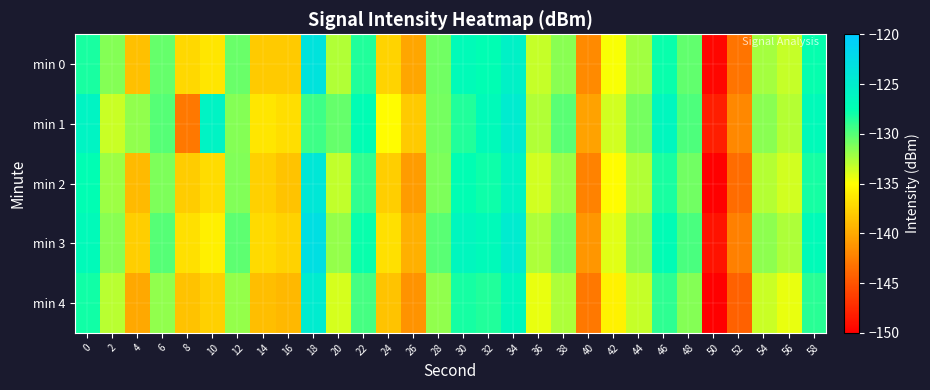

Reading left to right, transcribe all the data shown in this chart.

min 0: 0=-128.3	2=-131.4	4=-138.6	6=-130.4	8=-137.3	10=-136.5	12=-130.6	14=-138.1	16=-138.1	18=-123.4	20=-132.7	22=-128.5	24=-137.5	26=-140.2	28=-130.8	30=-127.0	32=-127.5	34=-125.5	36=-133.3	38=-131.5	40=-141.9	42=-134.8	44=-132.2	46=-127.8	48=-130.4	50=-149.6	52=-143.2	54=-132.3	56=-133.2	58=-127.7
min 1: 0=-125.9	2=-133.4	4=-131.8	6=-130.0	8=-142.9	10=-125.8	12=-131.5	14=-136.5	16=-136.9	18=-129.4	20=-130.5	22=-127.3	24=-135.2	26=-138.1	28=-131.0	30=-128.5	32=-126.9	34=-124.8	36=-132.7	38=-130.1	40=-140.5	42=-133.6	44=-131.0	46=-126.4	48=-129.8	50=-148.2	52=-142.0	54=-131.5	56=-132.8	58=-126.9
min 2: 0=-127.5	2=-132.1	4=-139.0	6=-131.2	8=-138.0	10=-137.1	12=-131.3	14=-137.8	16=-138.5	18=-124.1	20=-133.2	22=-129.0	24=-137.9	26=-140.8	28=-131.2	30=-127.5	32=-127.9	34=-125.9	36=-133.7	38=-132.0	40=-142.3	42=-135.2	44=-132.7	46=-128.3	48=-130.8	50=-150.0	52=-143.6	54=-132.8	56=-133.7	58=-128.1
min 3: 0=-126.8	2=-131.5	4=-137.9	6=-130.0	8=-136.8	10=-135.9	12=-130.2	14=-137.2	16=-137.6	18=-122.9	20=-131.9	22=-127.8	24=-136.8	26=-139.6	28=-130.1	30=-126.4	32=-126.8	34=-124.8	36=-132.6	38=-130.9	40=-141.2	42=-134.1	44=-131.6	46=-127.2	48=-129.7	50=-148.9	52=-142.5	54=-131.7	56=-132.6	58=-127.0
min 4: 0=-128.0	2=-133.0	4=-140.1	6=-131.8	8=-138.6	10=-137.7	12=-131.9	14=-138.8	16=-139.2	18=-124.7	20=-133.8	22=-129.6	24=-138.5	26=-141.3	28=-131.8	30=-128.1	32=-128.5	34=-126.5	36=-134.3	38=-132.6	40=-142.9	42=-135.8	44=-133.3	46=-128.9	48=-131.4	50=-150.6	52=-144.2	54=-133.4	56=-134.3	58=-128.7